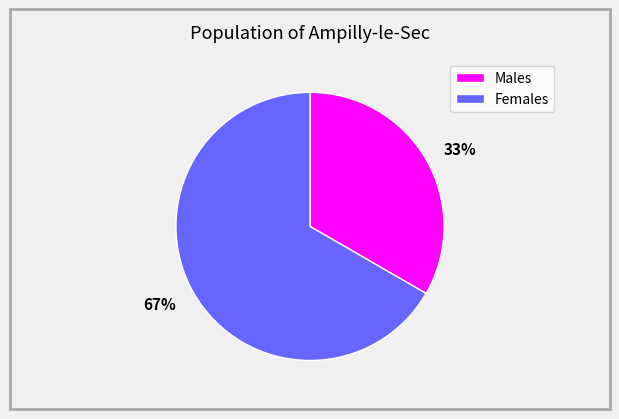

To the nearest percent, what percentage of the pie is Females?

67%